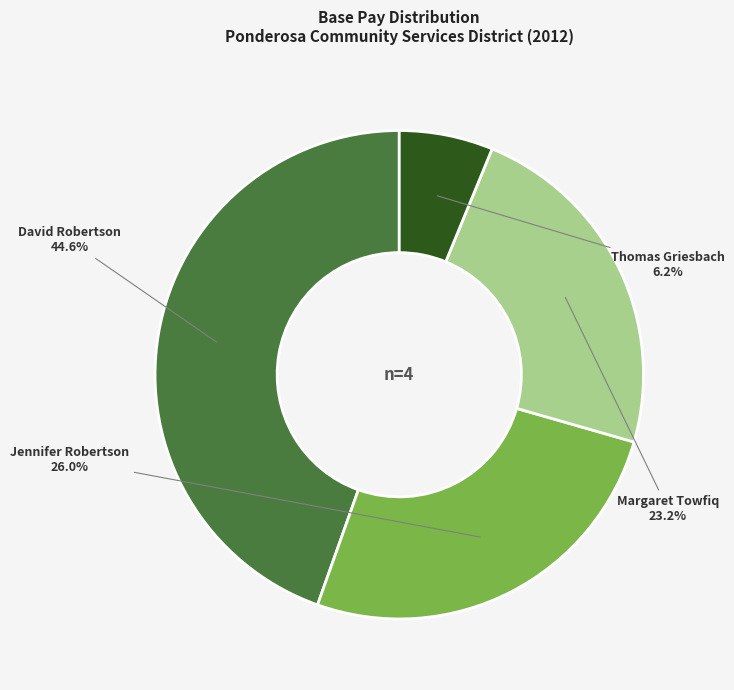

Do Jennifer Robertson and Margaret Towfiq together represent more than half of the pie?

No